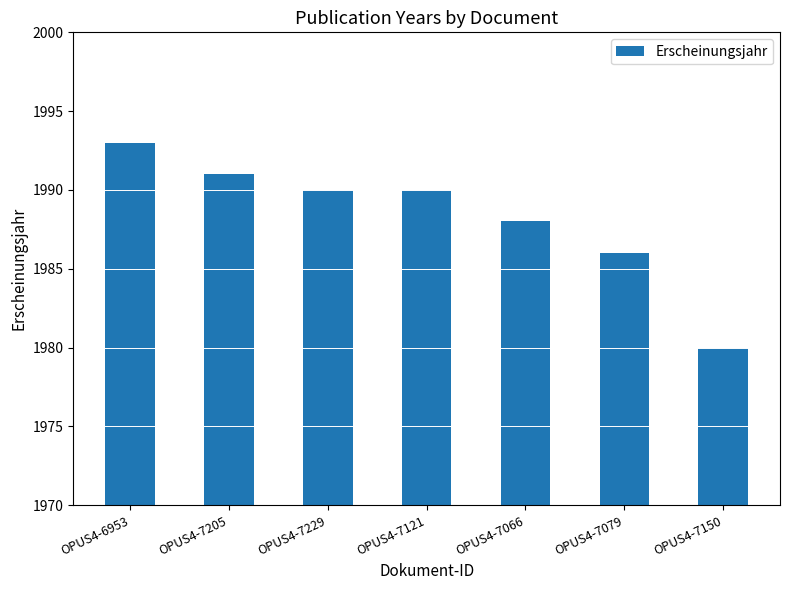

True or false: the data shows 3082 at OPUS4-7150.

False